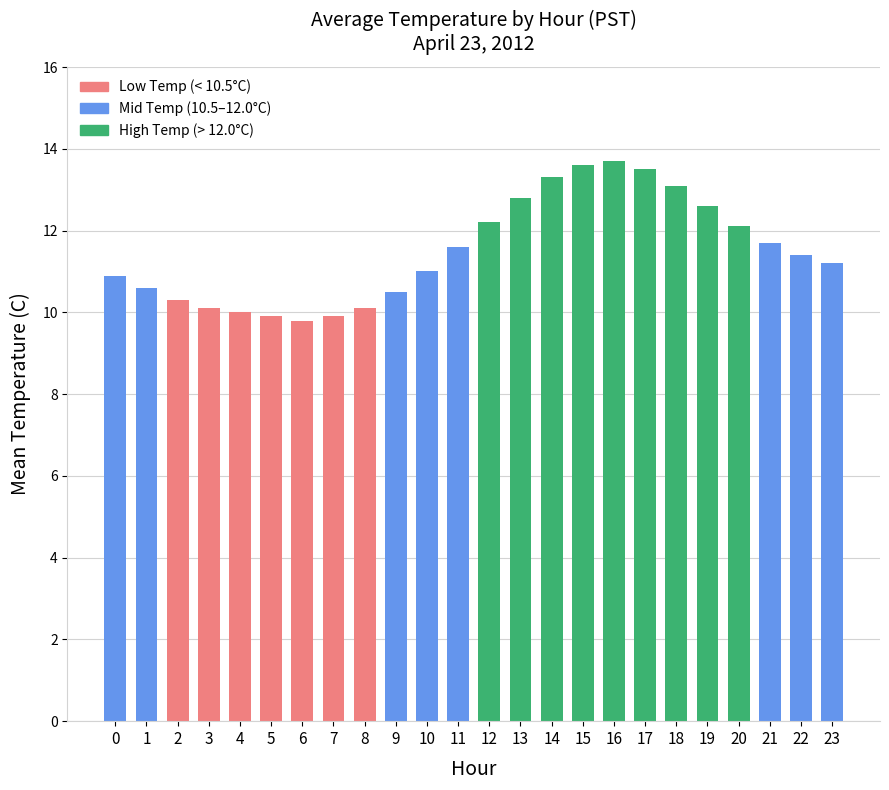

What is the maximum value shown in the chart?

13.7